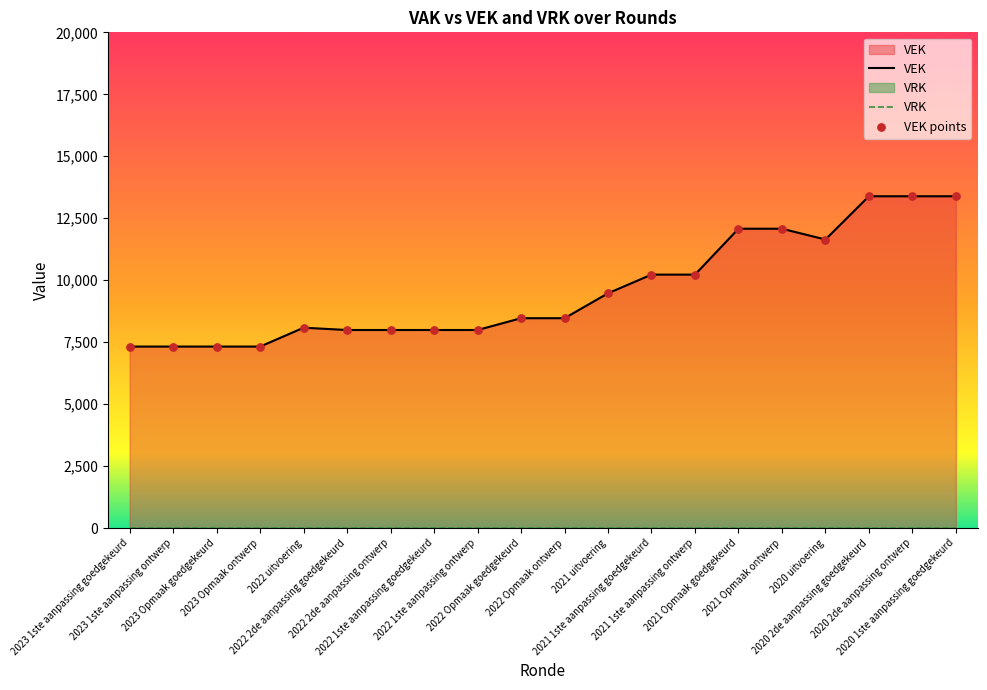

Approximately how many times larger is the value at 2022 uitvoering compared to 2021 1ste aanpassing goedgekeurd?

0.8